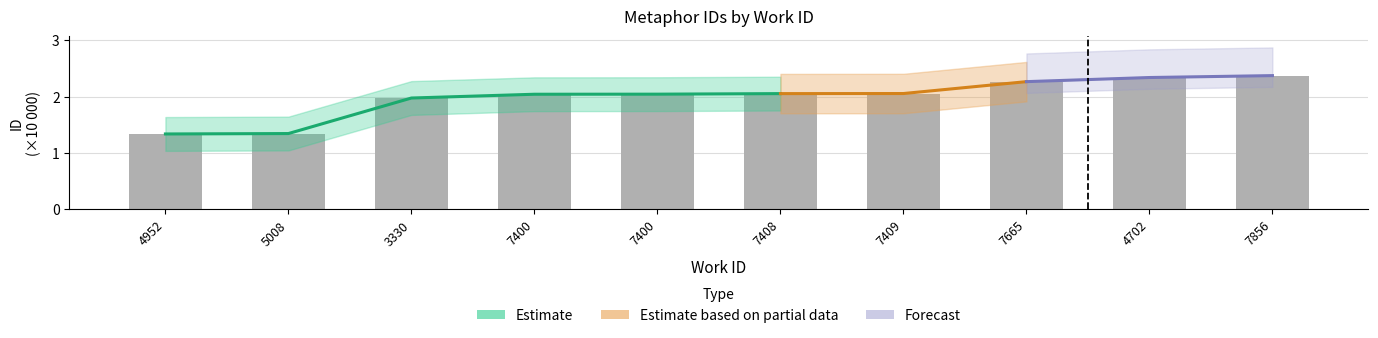

Rank the categories by value from lowest to highest.

4952, 5008, 3330, 7400, 7400, 7408, 7409, 7665, 4702, 7856